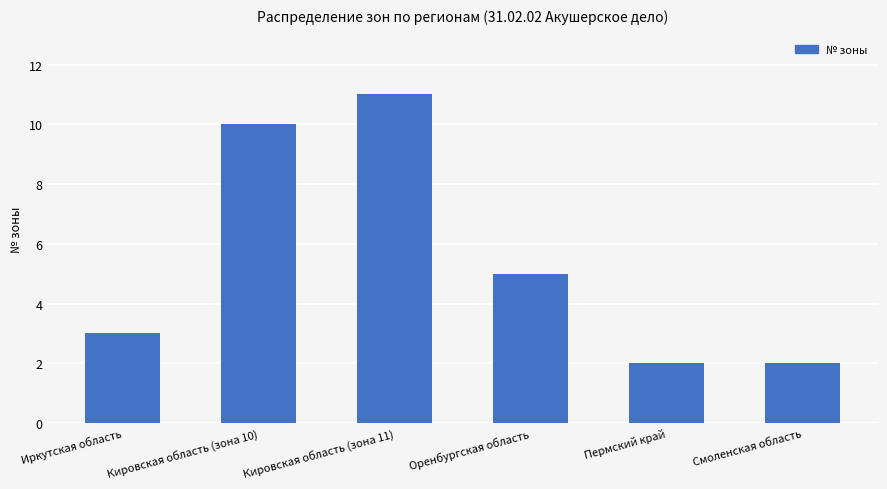

What is the label of the 1st bar from the left?

Иркутская область